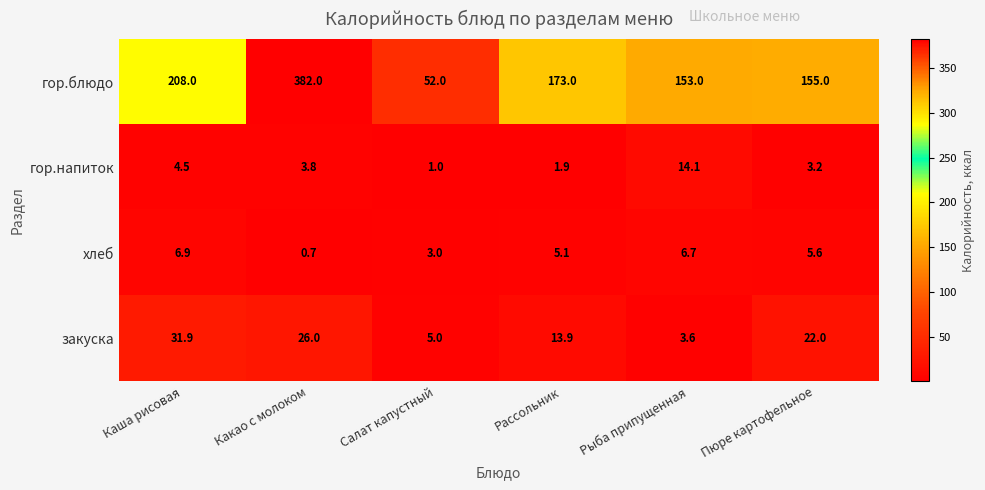

Reading left to right, list all the values displayed in this chart.

гор.блюдо: 208.0	382.0	52.0	173.0	153.0	155.0
гор.напиток: 4.5	3.8	1.0	1.9	14.1	3.2
хлеб: 6.9	0.7	3.0	5.1	6.7	5.6
закуска: 31.9	26.0	5.0	13.9	3.6	22.0